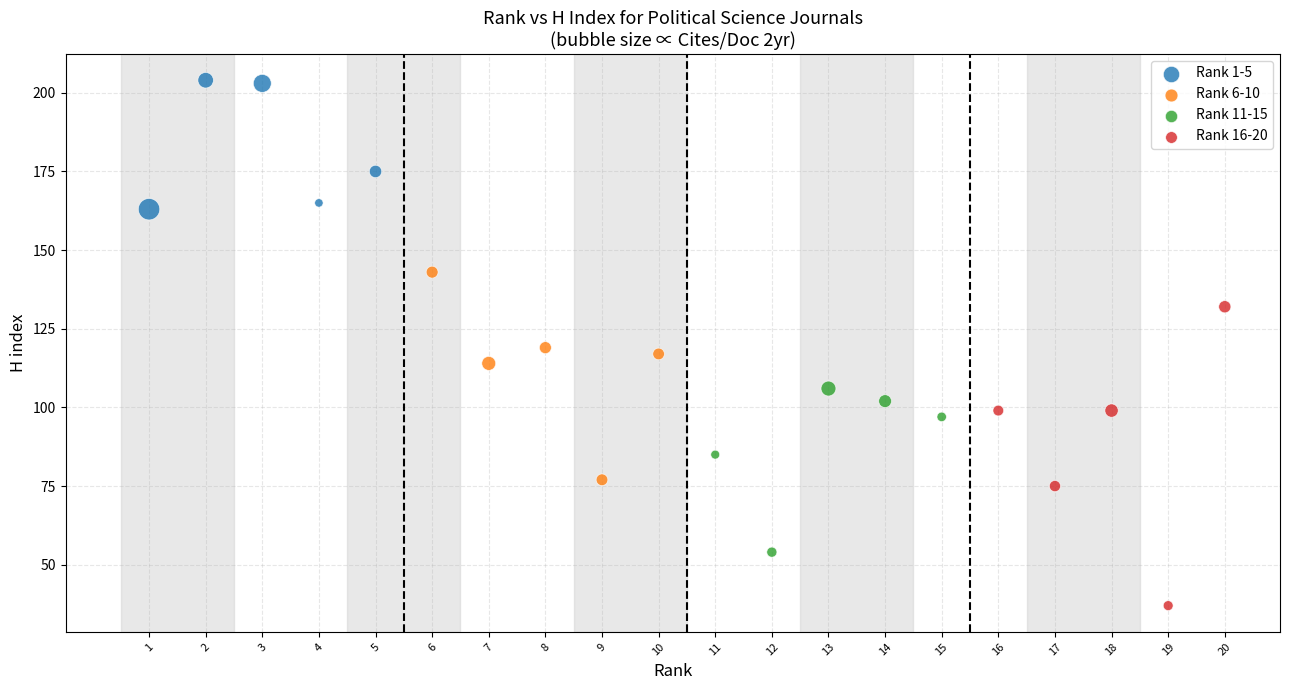

Which series contains the highest Y value?

Rank 1-5